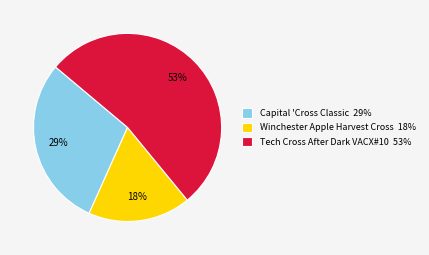

Combined, do Tech Cross After Dark VACX#10 and Winchester Apple Harvest Cross account for over 50%?

Yes